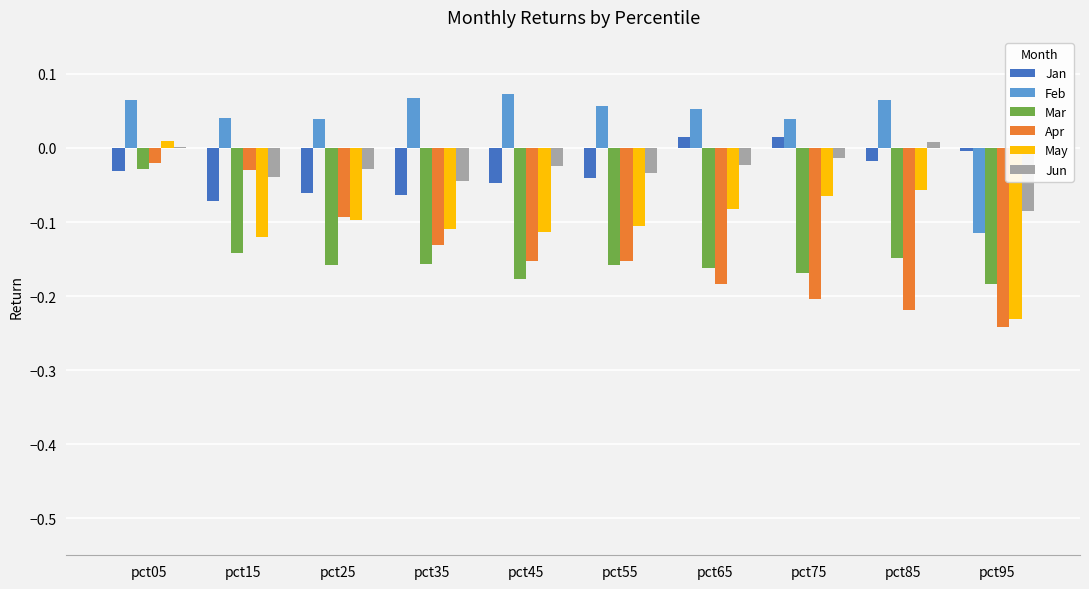

What is the sum of all Feb values?

0.4